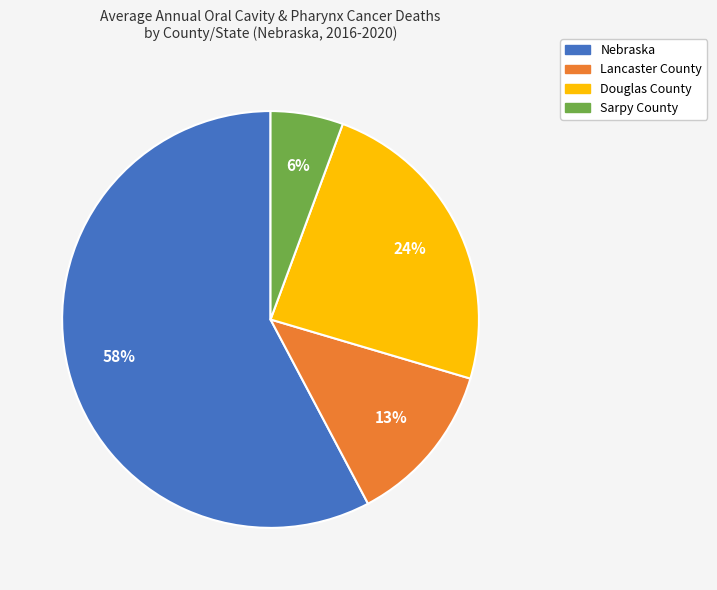

Which has a higher value, Sarpy County or Lancaster County?

Lancaster County